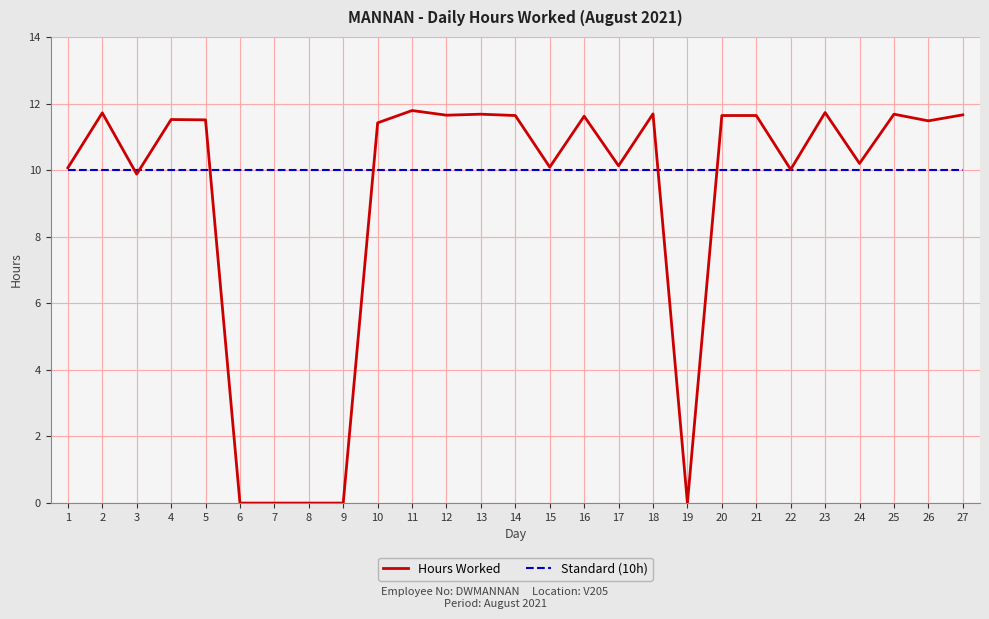

Read the Hours Worked value at 15.

10.1